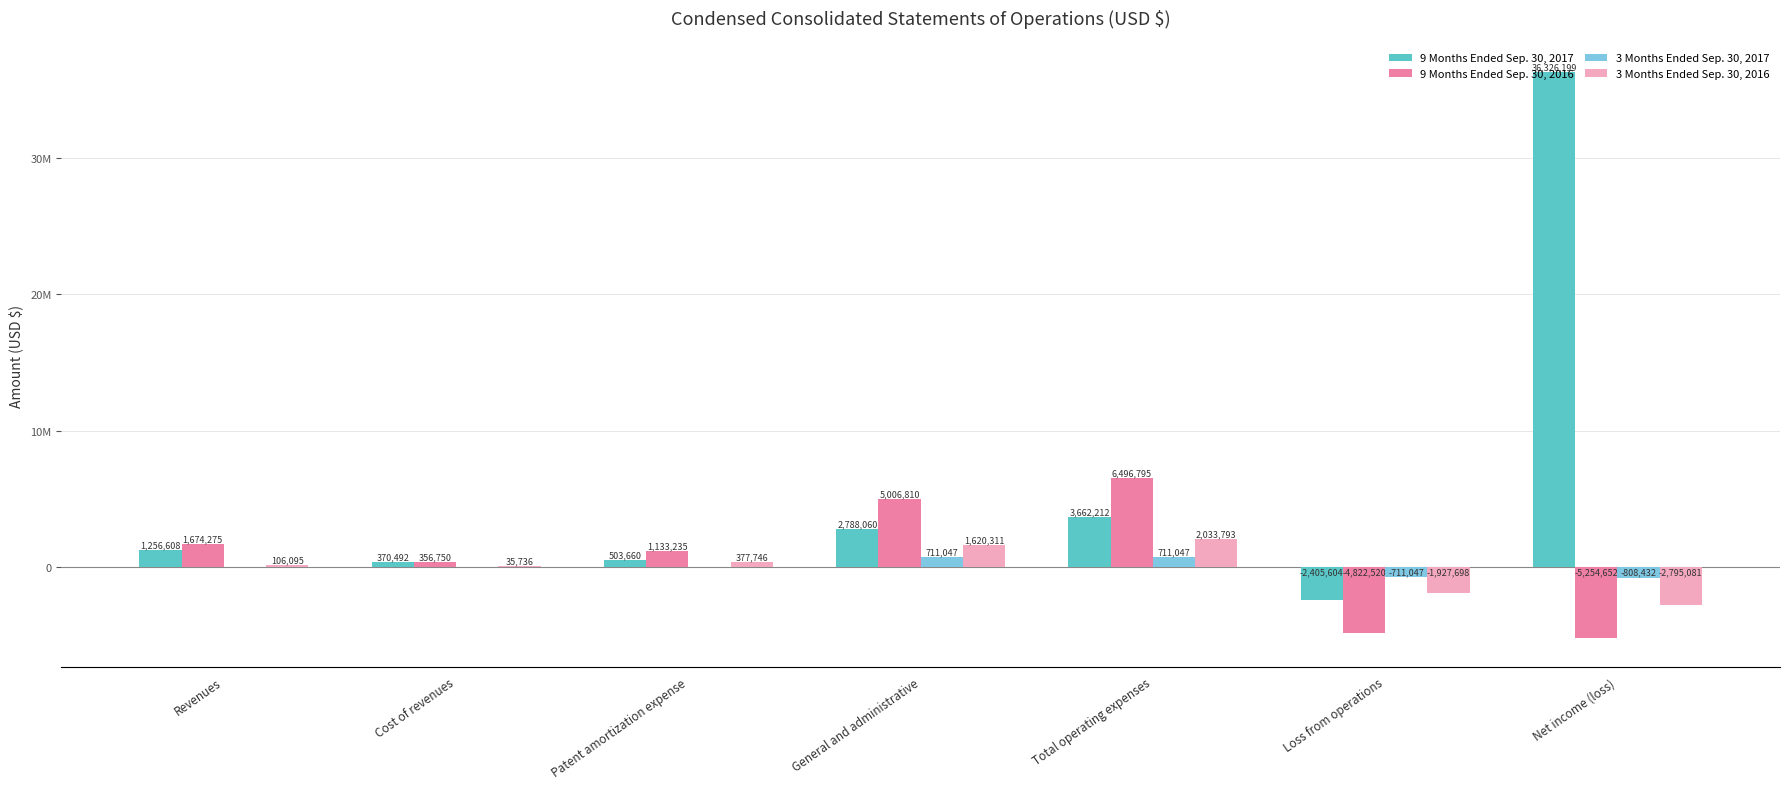

What is the difference between the maximum and minimum values in the 9 Months Ended Sep. 30, 2017 series?

38731803